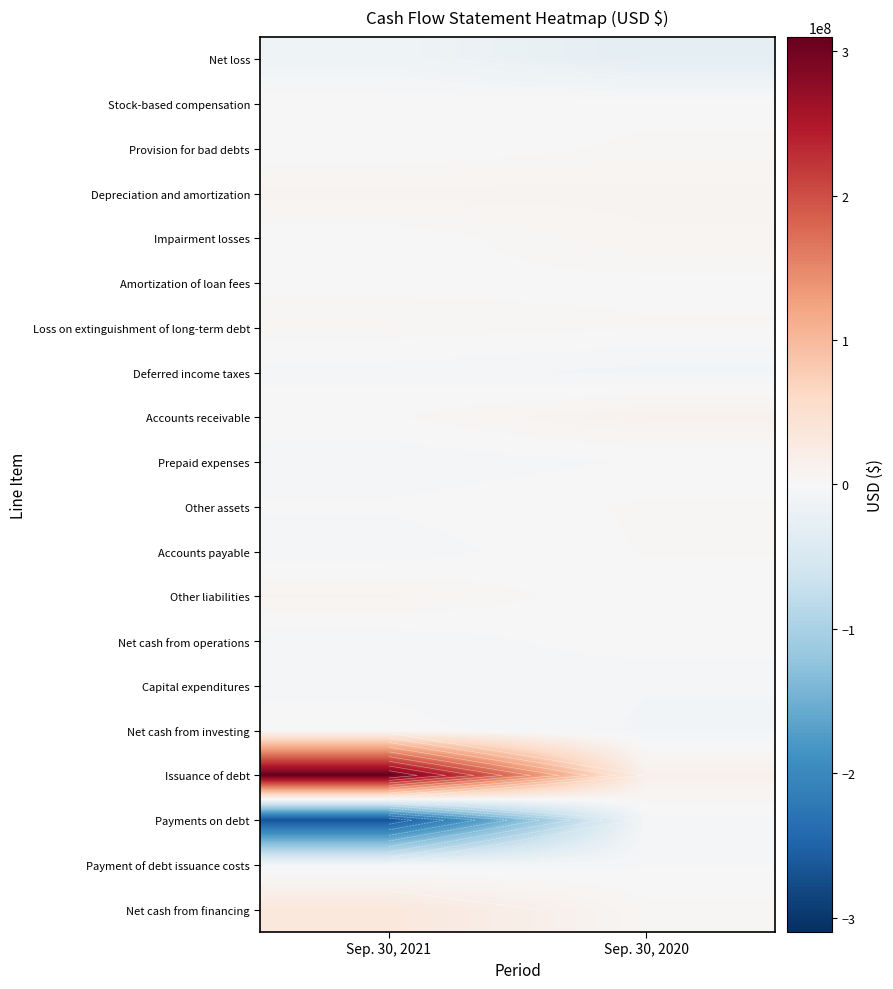

What is the total value across all series at Sep. 30, 2021?

51543134